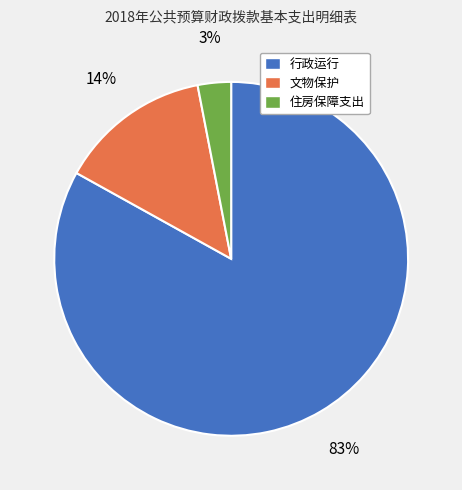

Does any single category account for the majority?

Yes